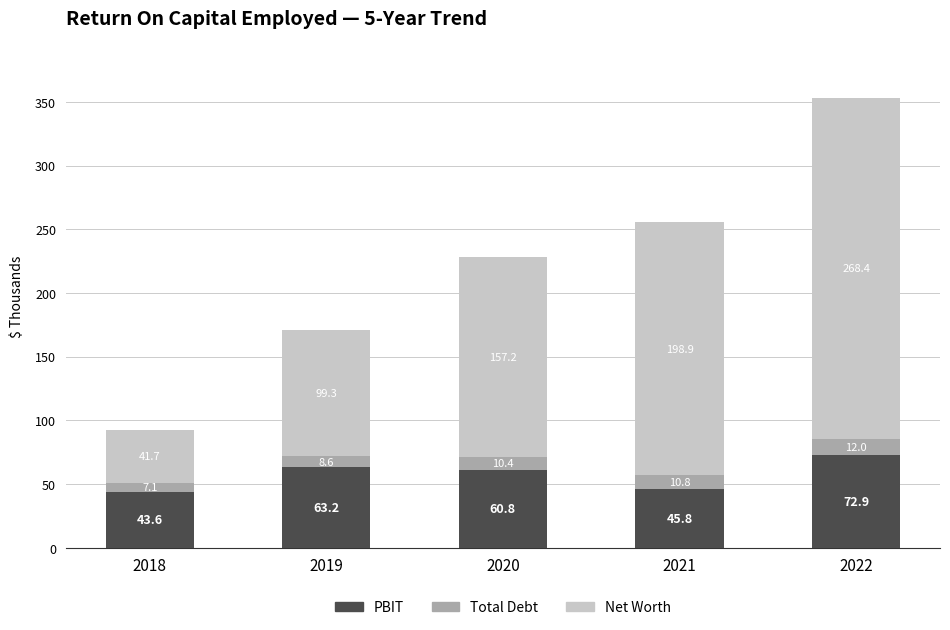

At which label does PBIT first exceed 60?

2019